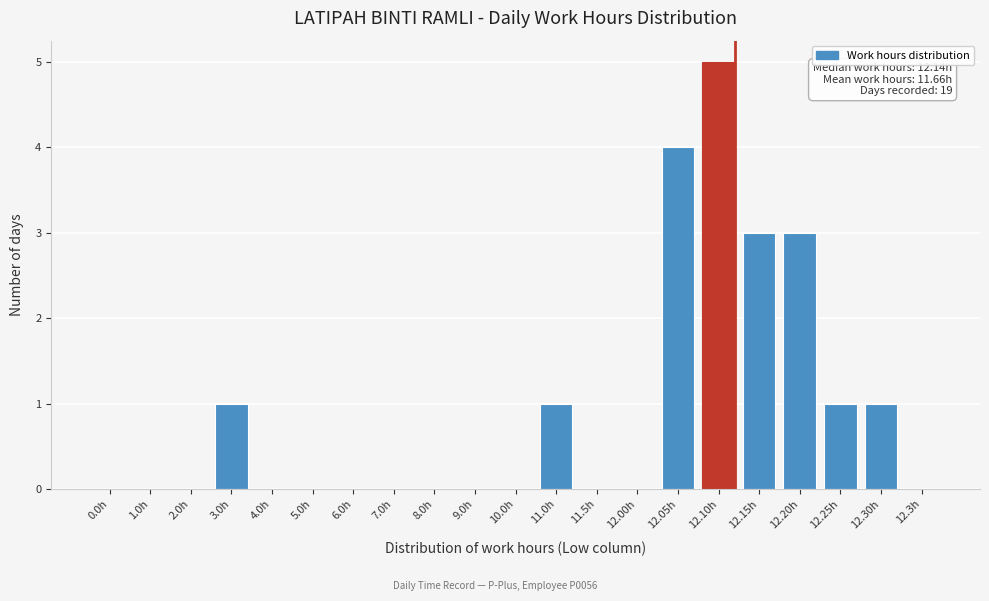

Reading left to right, list all the values displayed in this chart.

0.0h=0	1.0h=0	2.0h=0	3.0h=1	4.0h=0	5.0h=0	6.0h=0	7.0h=0	8.0h=0	9.0h=0	10.0h=0	11.0h=1	11.5h=0	12.00h=0	12.05h=4	12.10h=5	12.15h=3	12.20h=3	12.25h=1	12.30h=1	12.3h=0